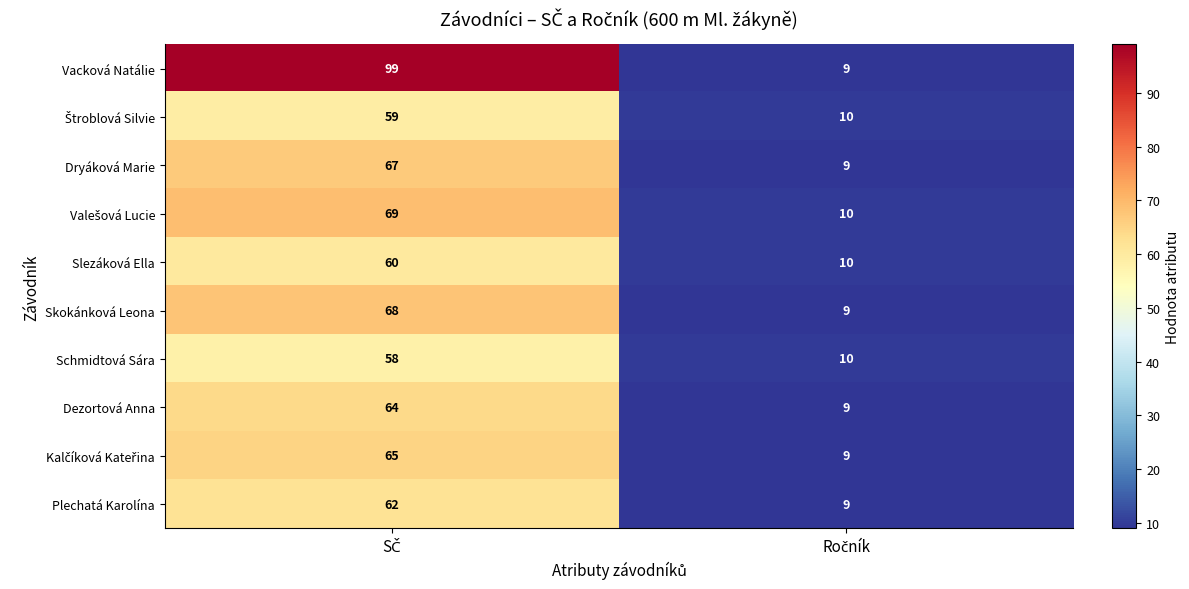

What is the smallest value displayed?

9